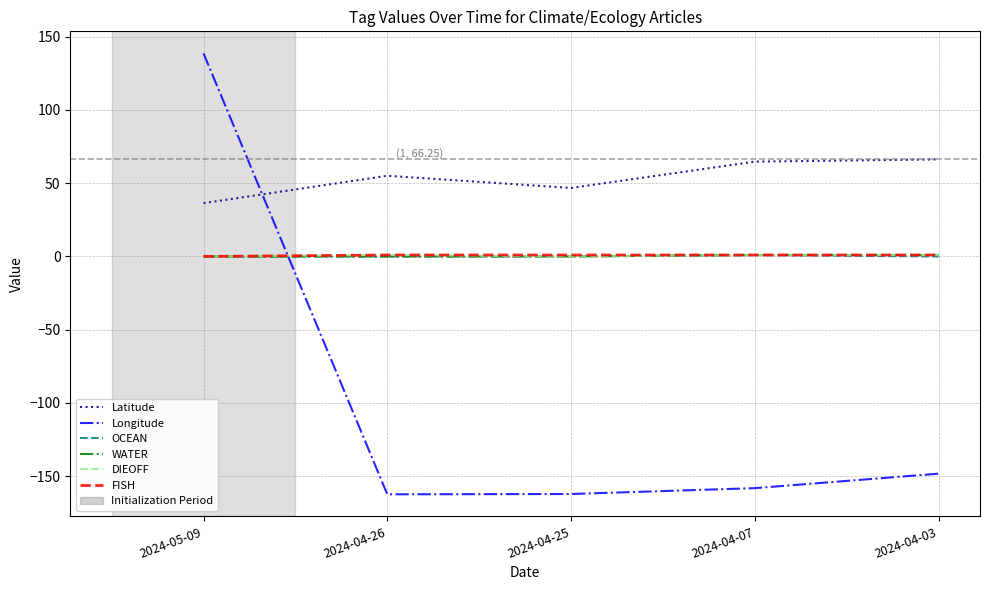

Which series has the largest range (max minus min)?

Longitude